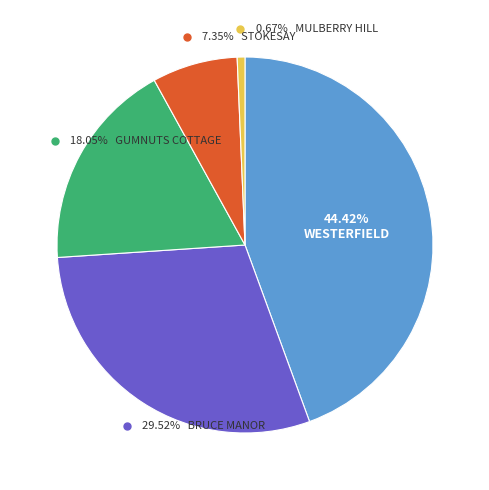

Does STOKESAY account for over 50% of the chart?

No